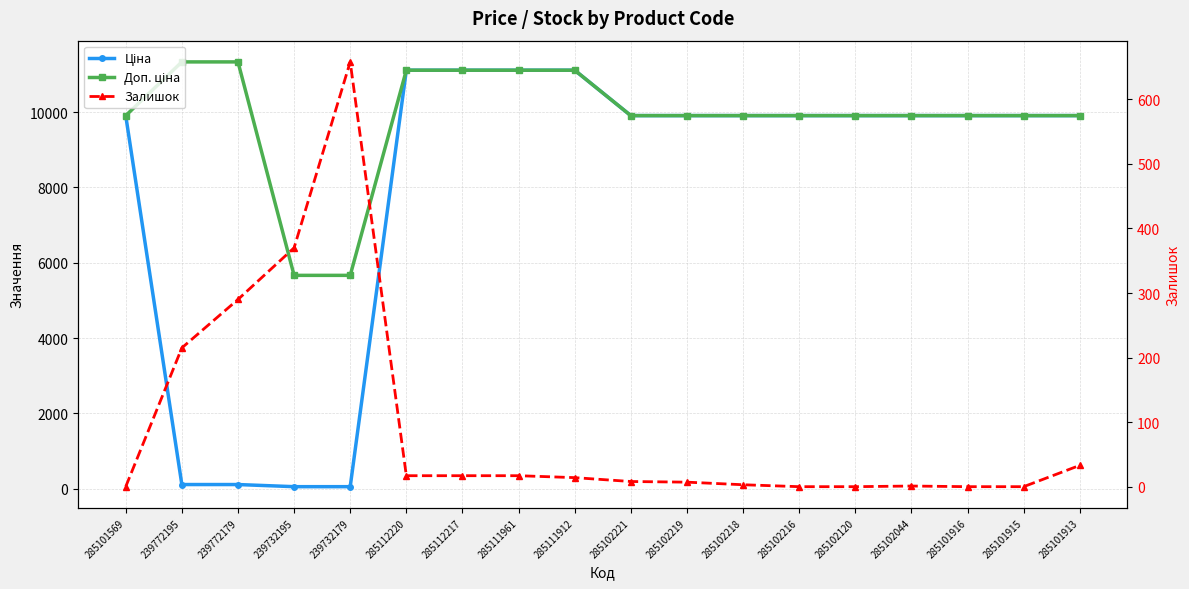

Reading left to right, transcribe all the data shown in this chart.

Ціна: 9908.5	113.3	113.3	56.7	56.7	11113.6	11113.6	11113.6	11113.6	9908.5	9908.5	9908.5	9908.5	9908.5	9908.5	9908.5	9908.5	9908.5
Доп. ціна: 9908.5	11334.0	11334.0	5667.0	5667.0	11113.6	11113.6	11113.6	11113.6	9908.5	9908.5	9908.5	9908.5	9908.5	9908.5	9908.5	9908.5	9908.5
Залишок: 0.0	215.0	290.0	370.0	658.0	17.0	17.0	17.0	14.0	8.0	7.0	3.0	0.0	0.0	1.0	0.0	0.0	33.0